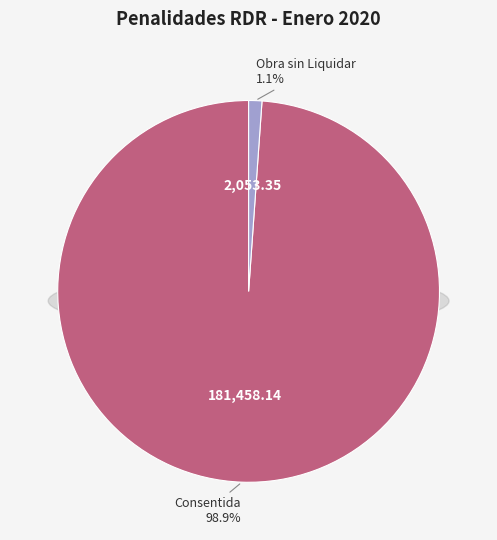

How many segments does this pie chart have?

2